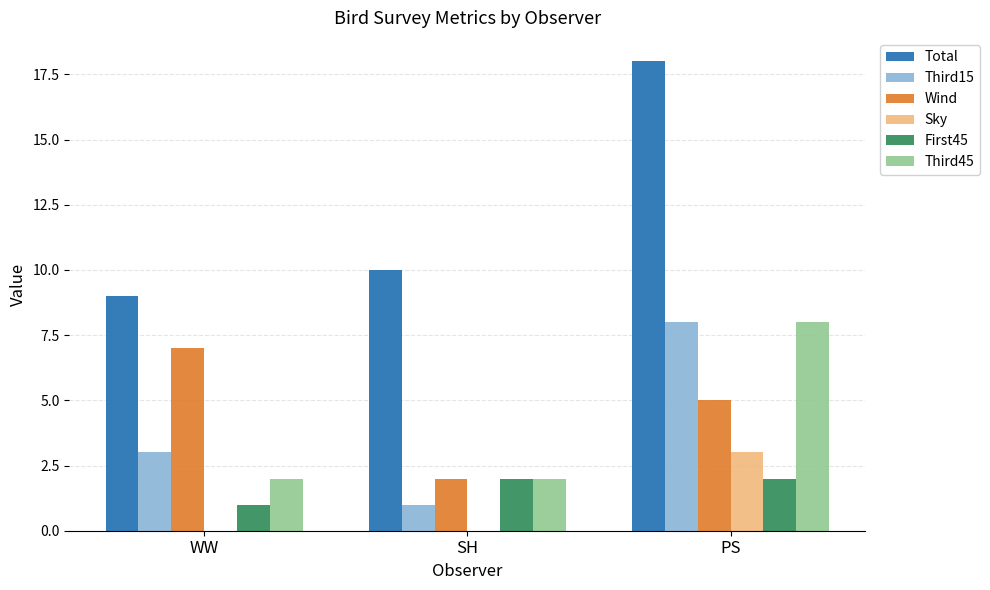

What value does the First45 series have at WW?

1